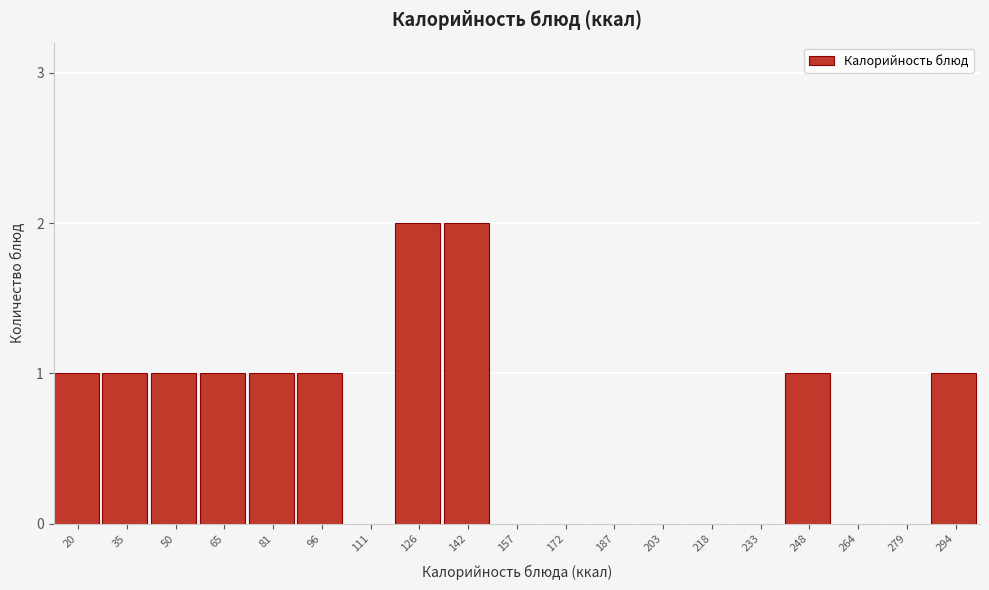

Reading left to right, transcribe all the data shown in this chart.

20=1	35=1	50=1	65=1	81=1	96=1	111=0	126=2	142=2	157=0	172=0	187=0	203=0	218=0	233=0	248=1	264=0	279=0	294=1